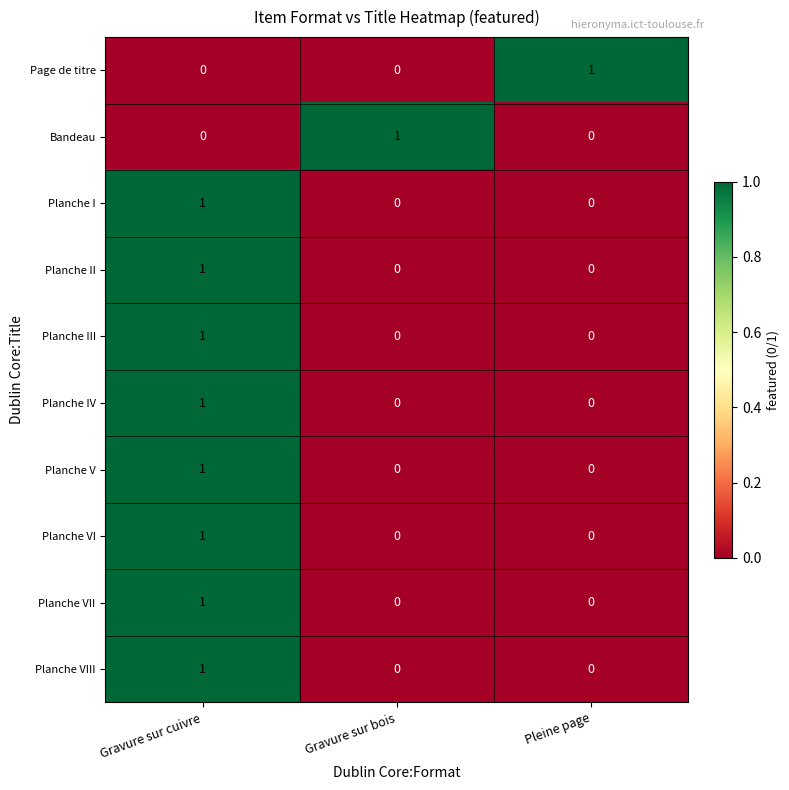

The Planche VI series shows 0 at Gravure sur bois. True or false?

True